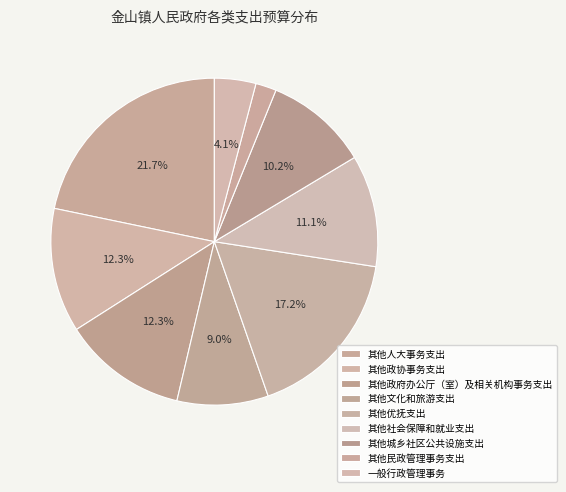

Is there a majority slice in this chart?

No